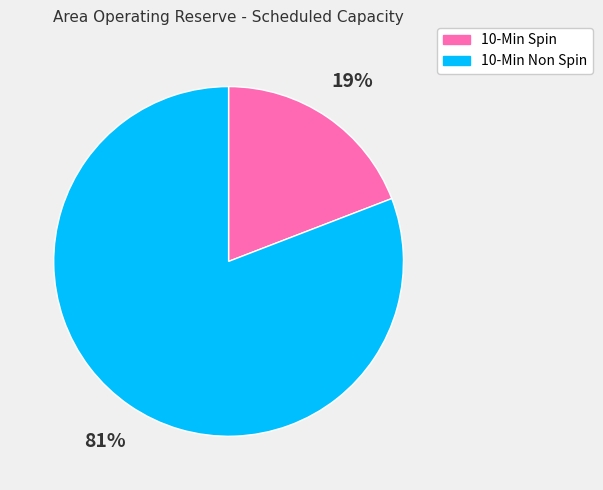

To the nearest percent, what is the difference between the largest and smallest slice percentages?

62%